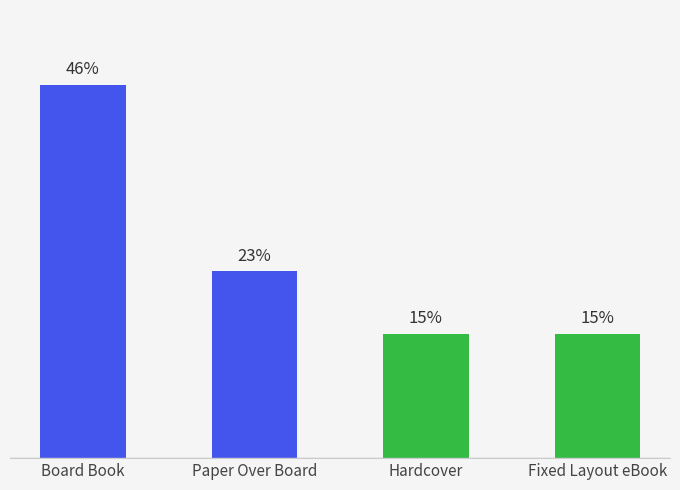

Where is the data nearest to the value 30?

Paper Over Board